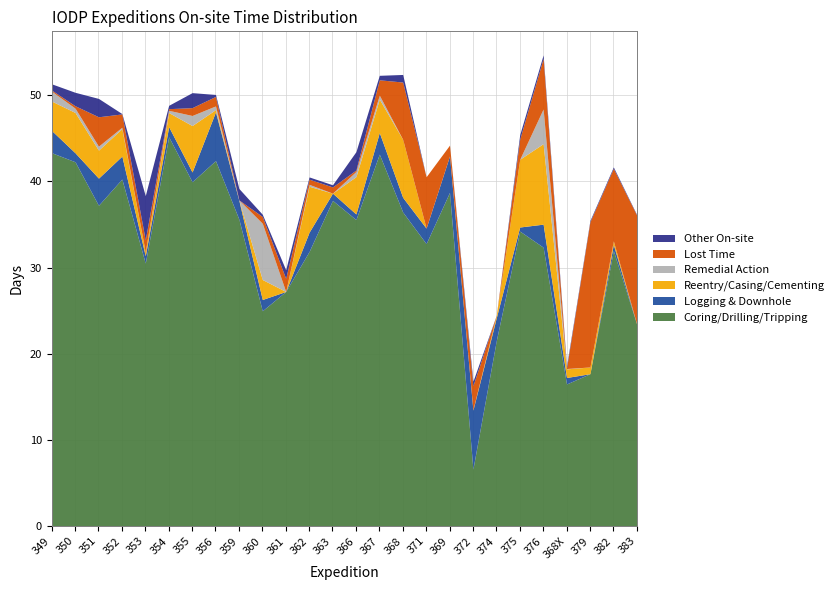

Which series ends up on top after the final intersection of Reentry/Casing/Cementing and Remedial Action?

Remedial Action